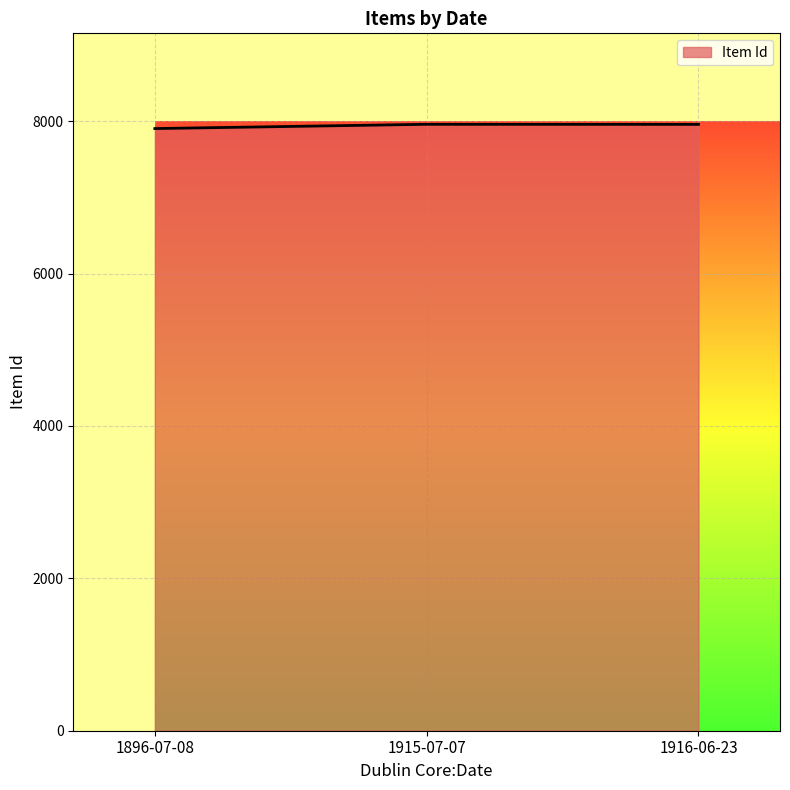

What is the minimum value shown in the chart?

7904